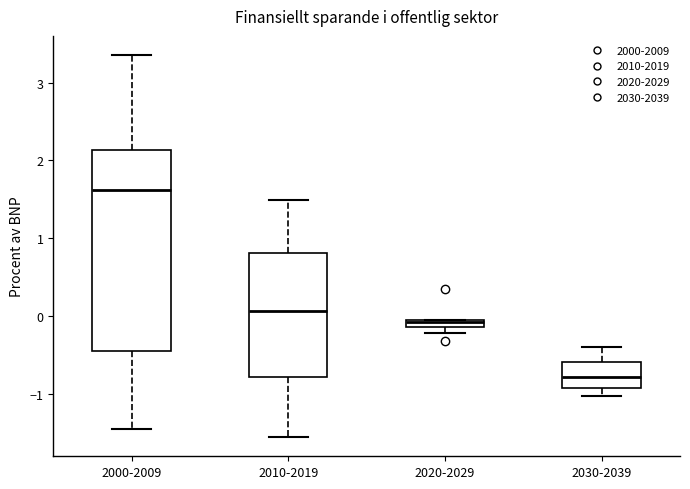

Where is the upper edge of the box for 2020-2029 on the y-axis? The values are not printed on the chart, so give them approximately, as read against the axis.

0.0